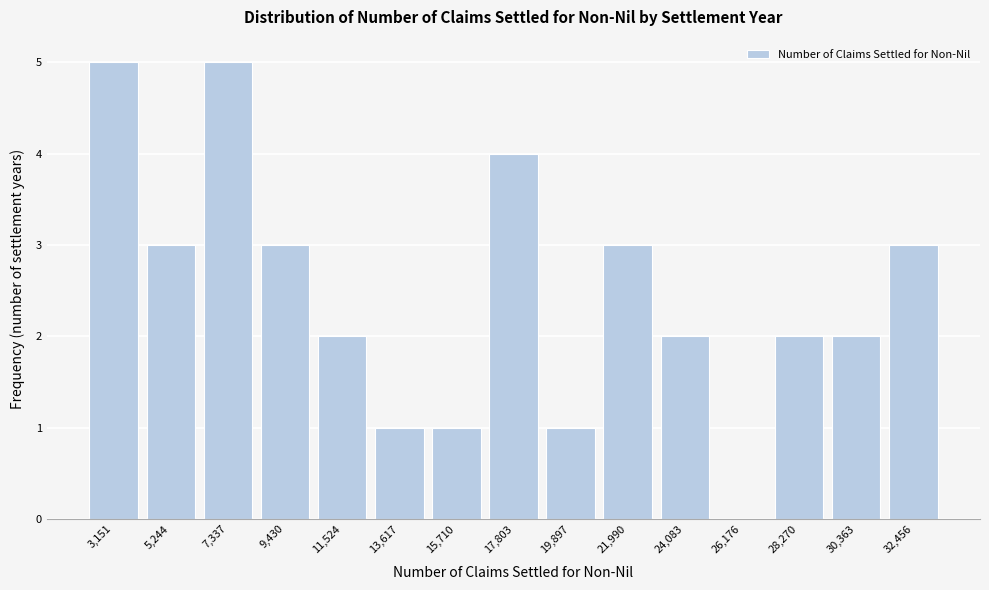

Reading left to right, what are all the values shown in this chart?

3,151=5	5,244=3	7,337=5	9,430=3	11,524=2	13,617=1	15,710=1	17,803=4	19,897=1	21,990=3	24,083=2	26,176=0	28,270=2	30,363=2	32,456=3